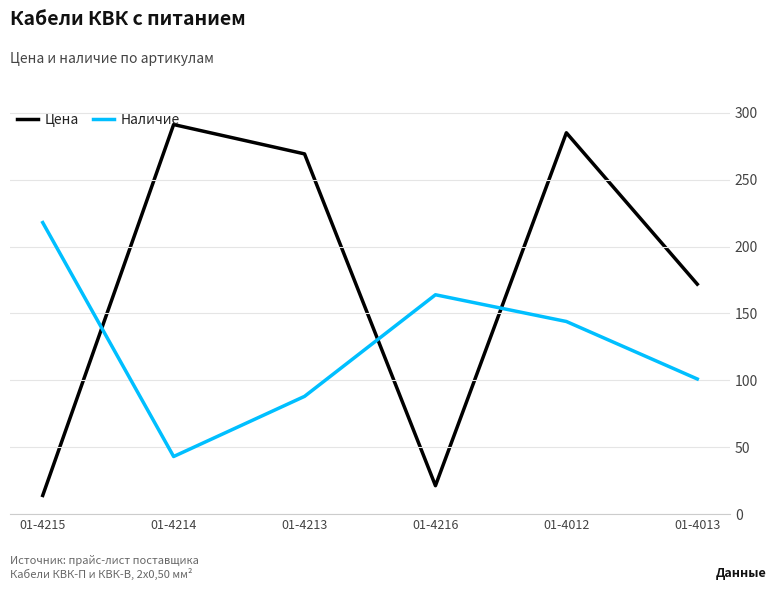

Which has a higher value, 01-4013 or 01-4216?

01-4013